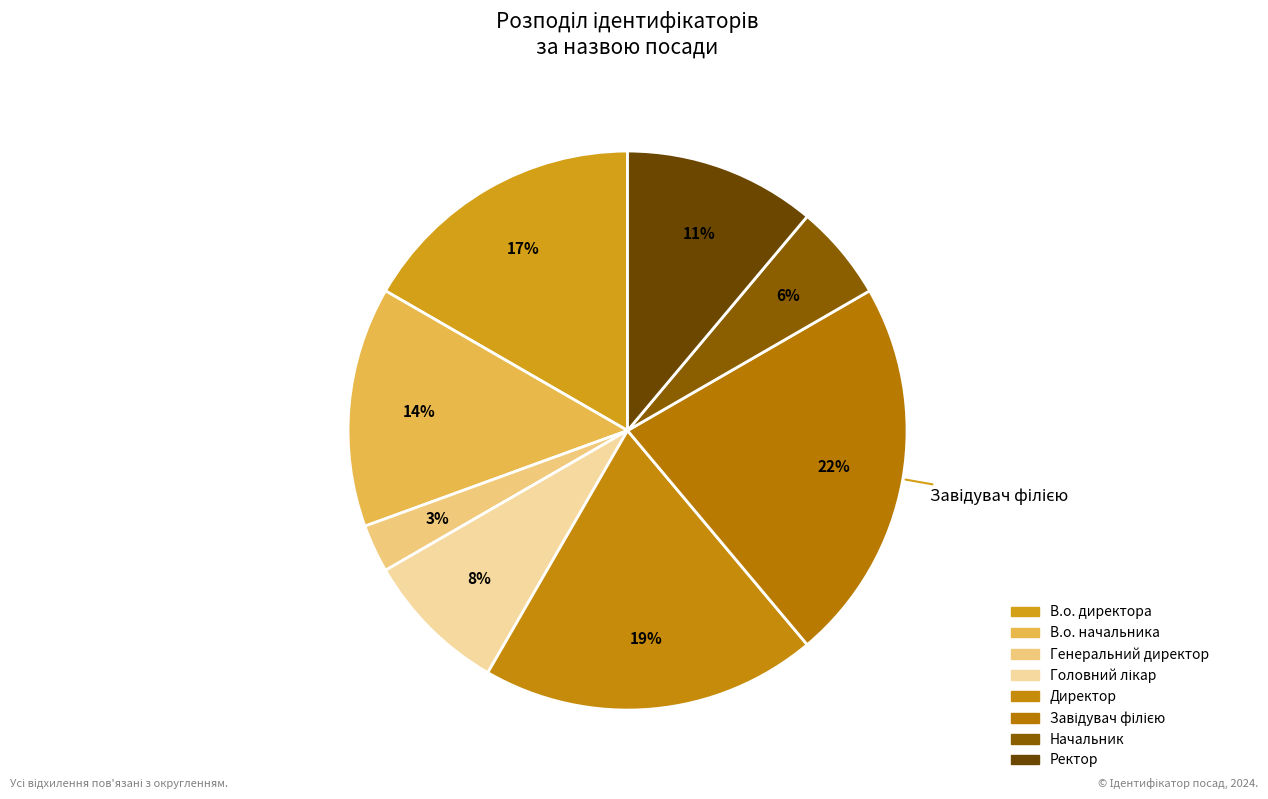

What is the smallest slice in the pie chart?

Генеральний директор